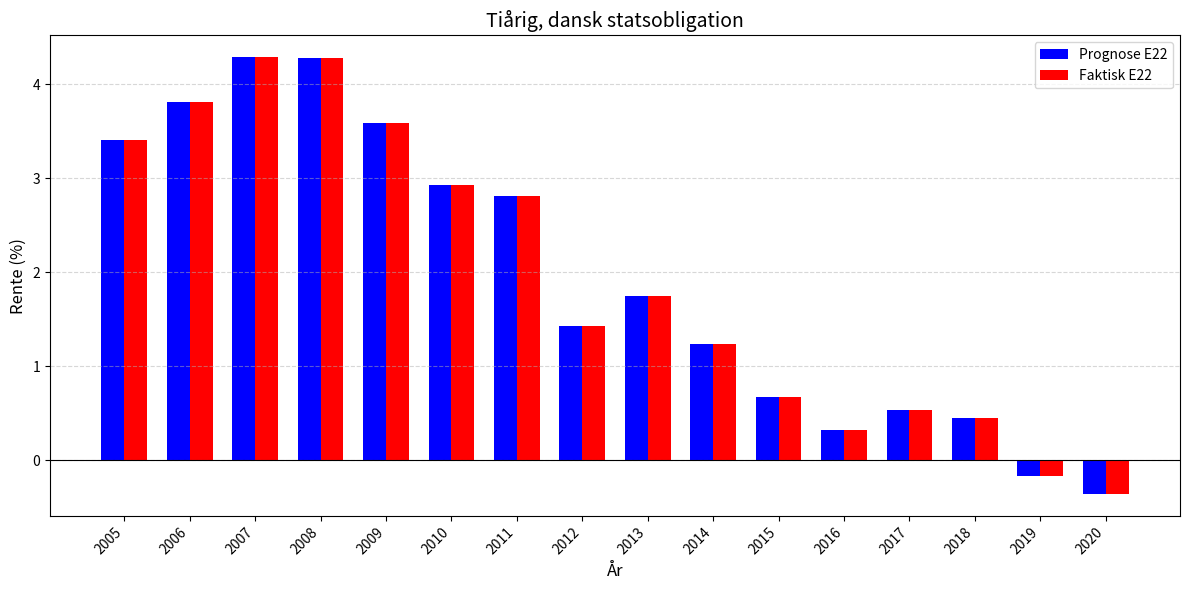

Is the value of Prognose E22 at 2020 greater than the value of Faktisk E22 at 2016?

No